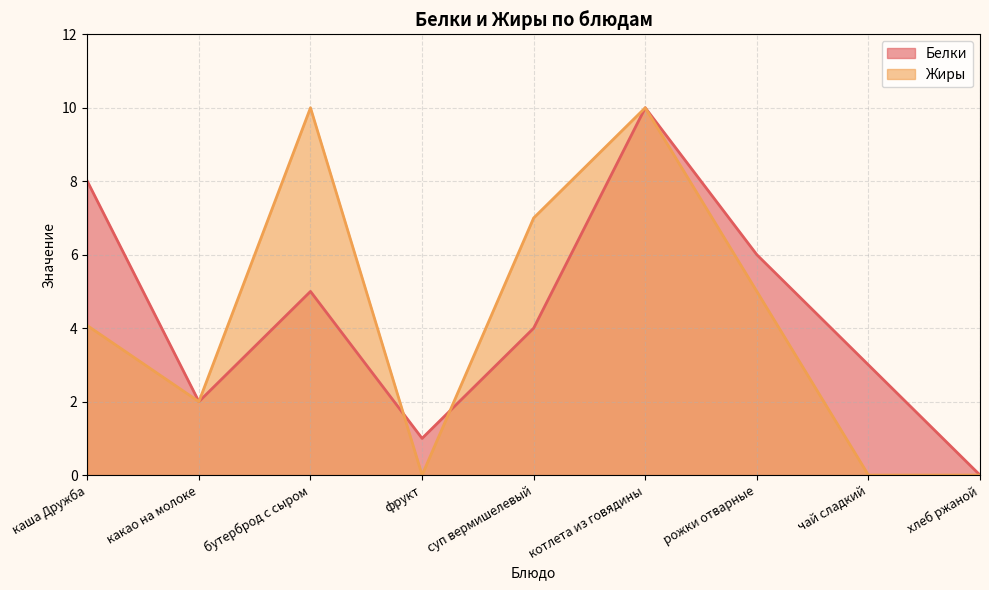

Which category has the highest value in the Жиры series?

бутерброд с сыром